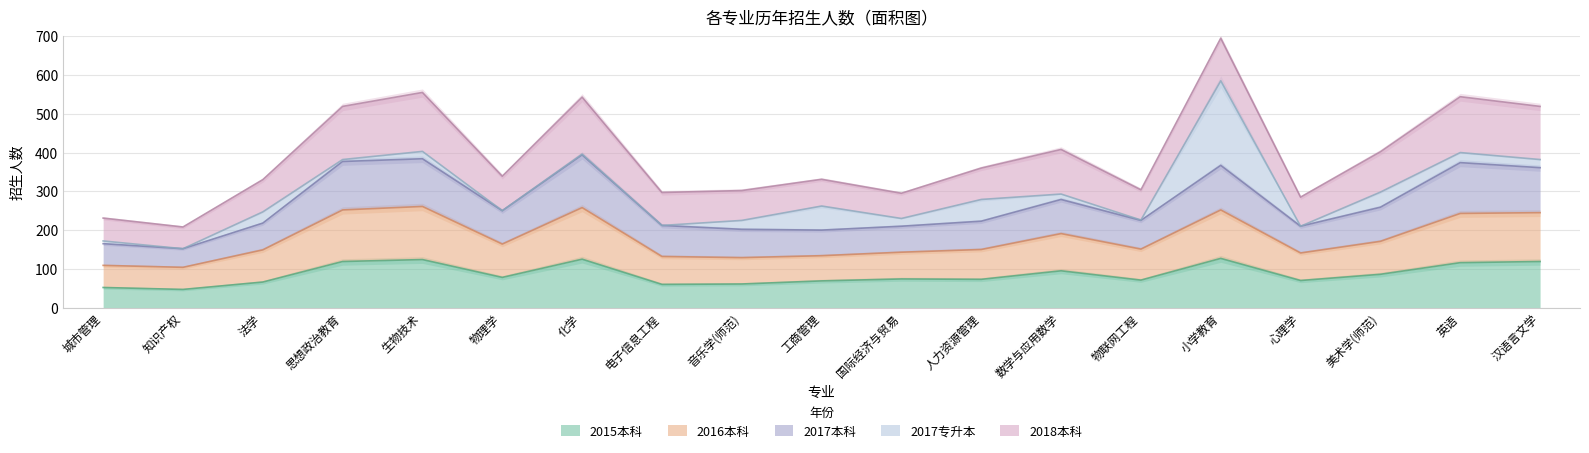

True or false: 2016本科 and 2015本科 intersect in this chart.

False